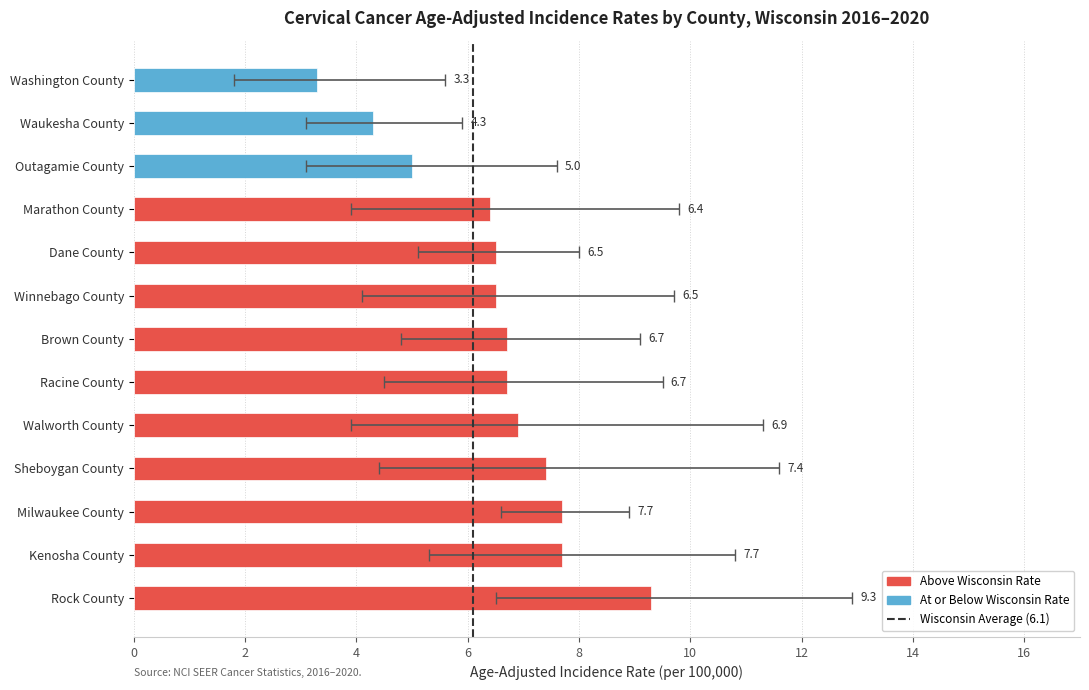

What position from the left is Winnebago County?

8